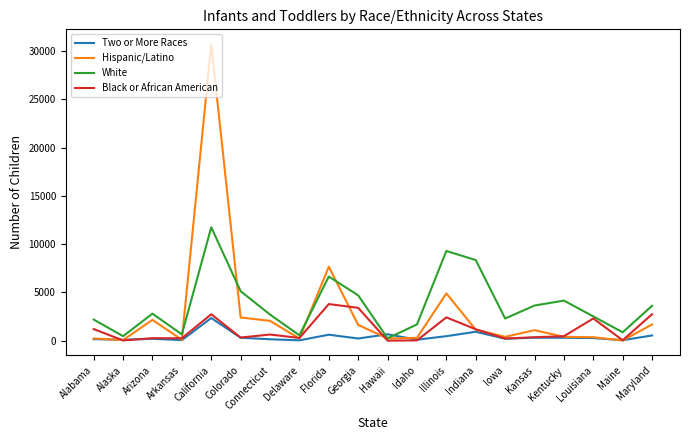

Rank the series at California from lowest to highest value.

Two or More Races, Black or African American, White, Hispanic/Latino